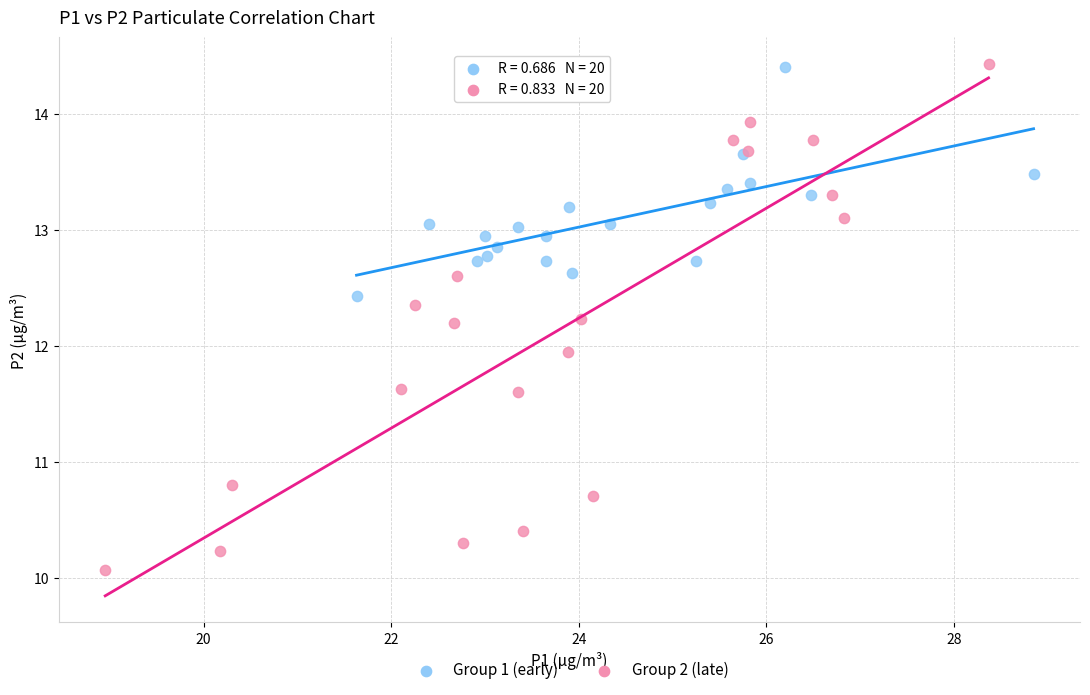

Which series has the widest spread of Y values?

Group 2 (late)